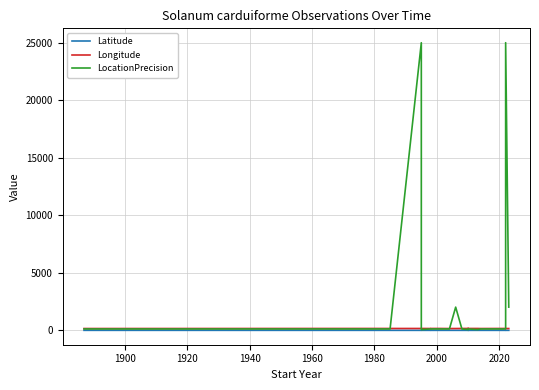

Is the value of Latitude at 10 greater than the value of LocationPrecision at 14?

No